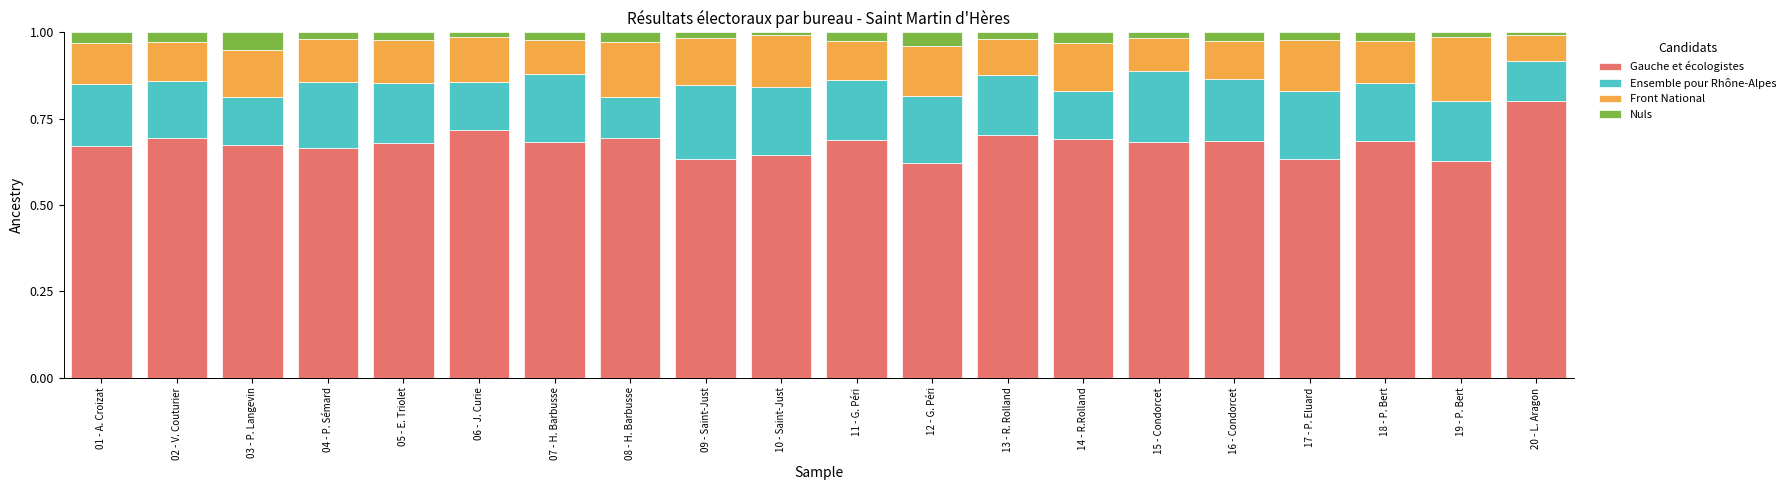

What is the highest value of the Gauche et écologistes series?

0.8